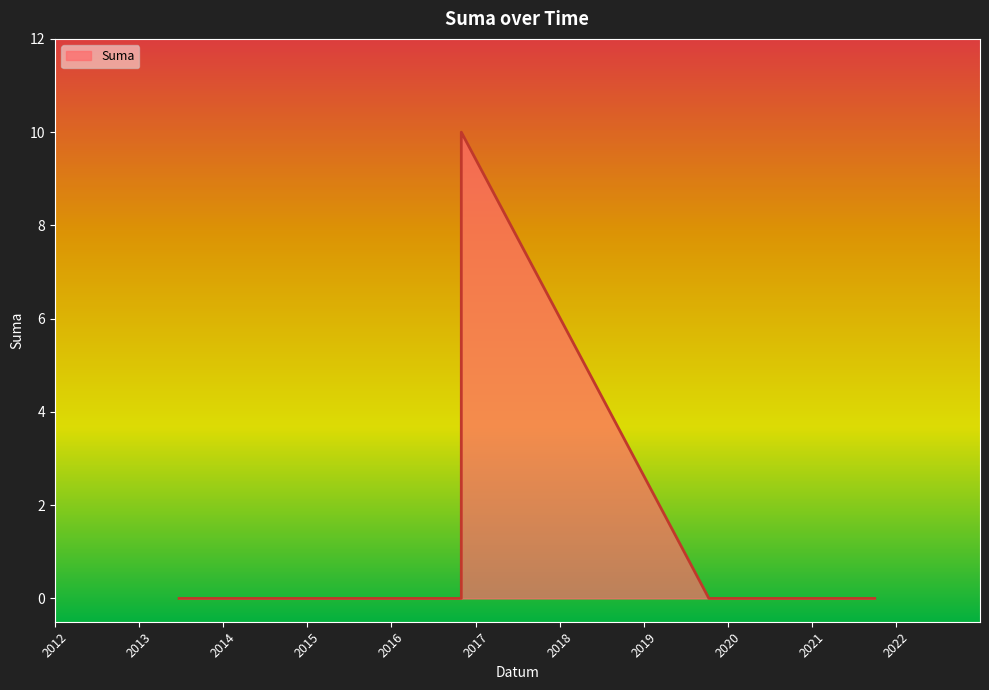

What is the maximum value shown in the chart?

10